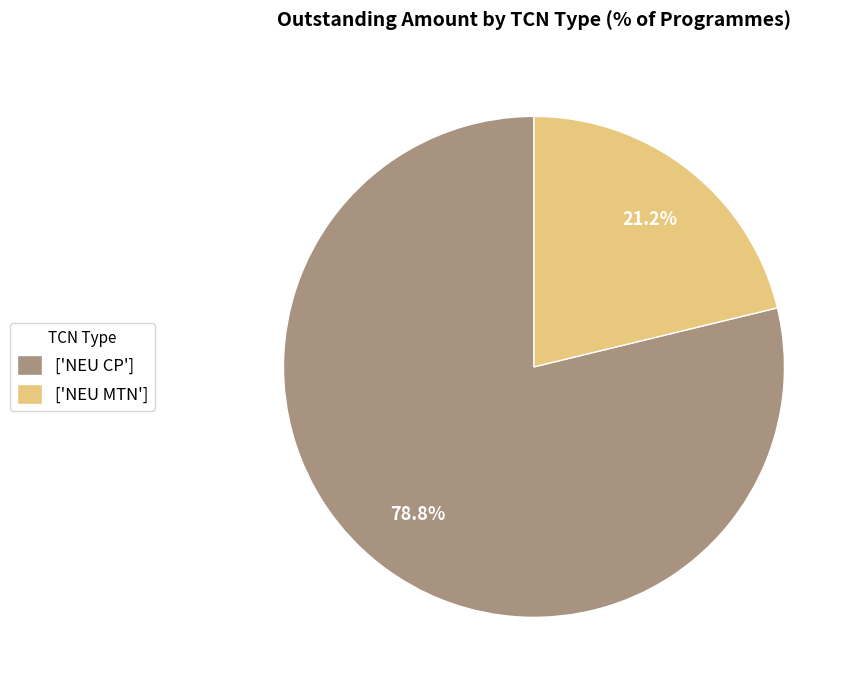

Which has a higher value, ['NEU MTN'] or ['NEU CP']?

['NEU CP']